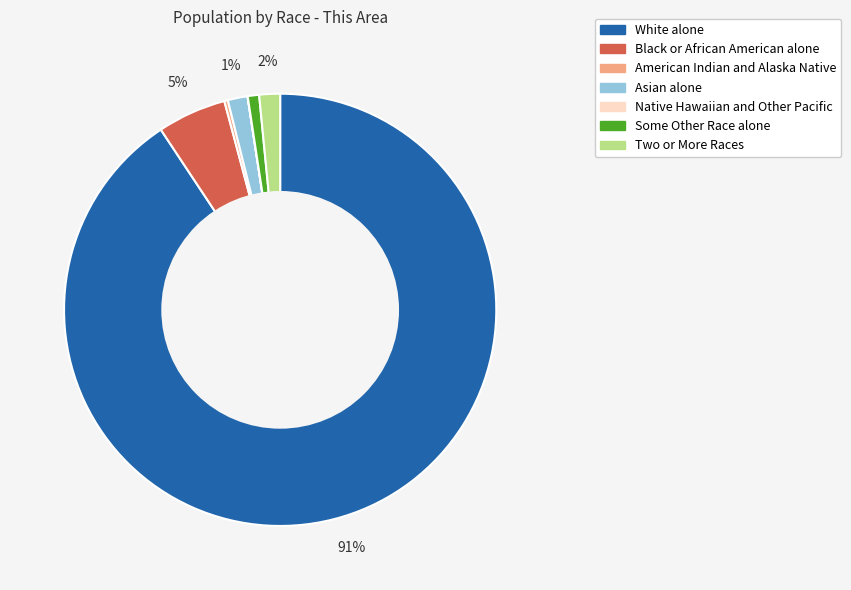

To the nearest percent, what portion does Black or African American alone represent?

5%